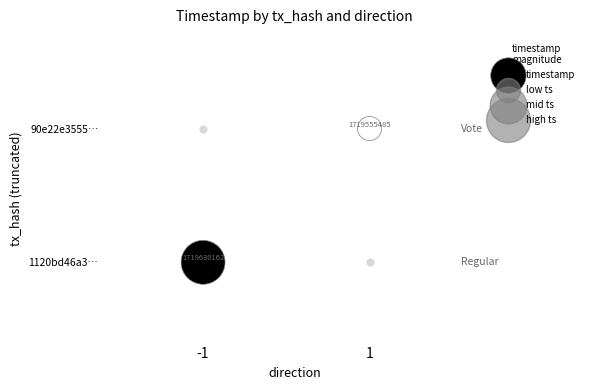

List the labels in order of value, smallest first.

-1, 1